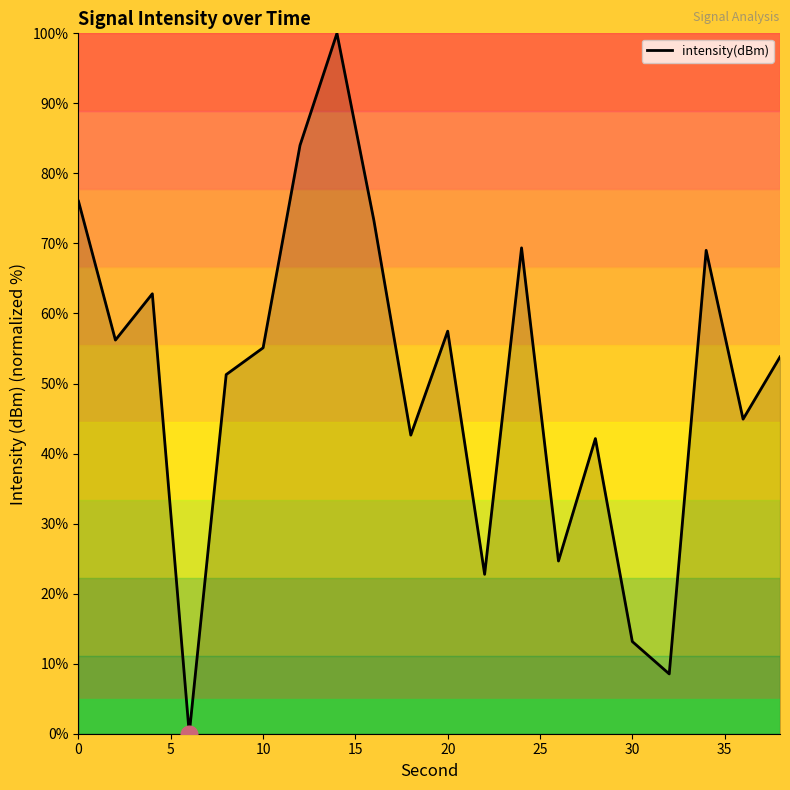

What is the greatest value displayed?

100.0